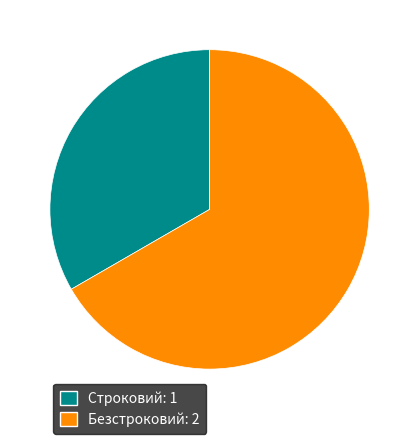

Which category has the smallest portion of the pie?

Строковий